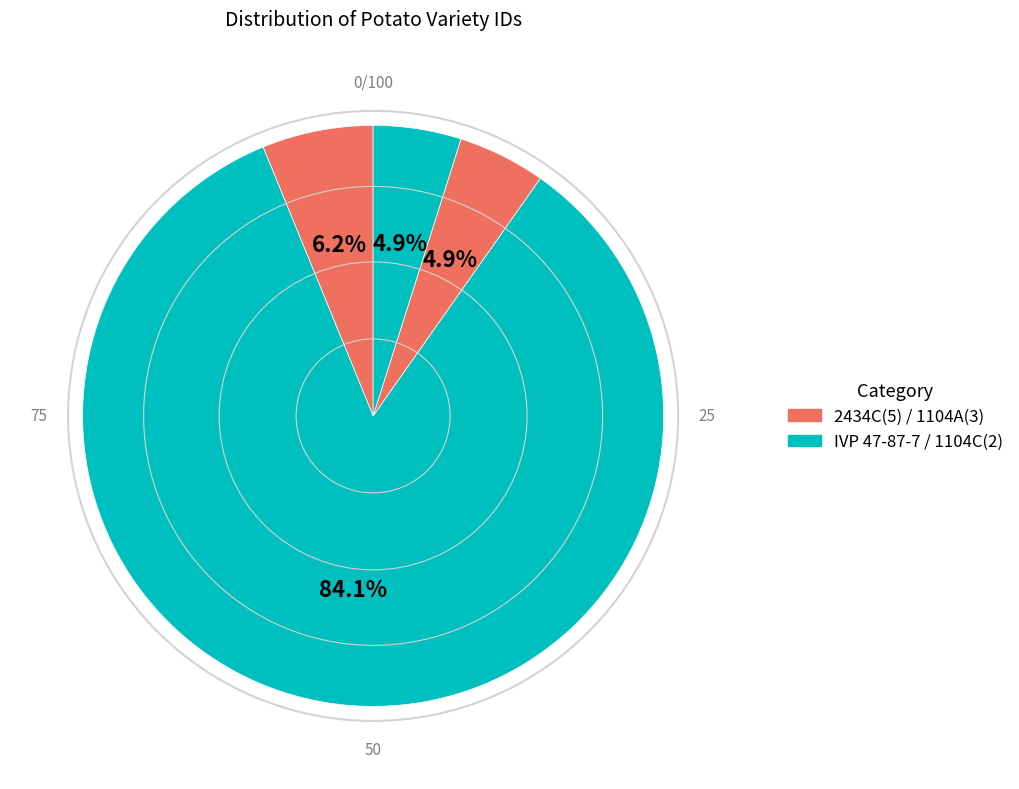

How many slices are in this pie chart?

4